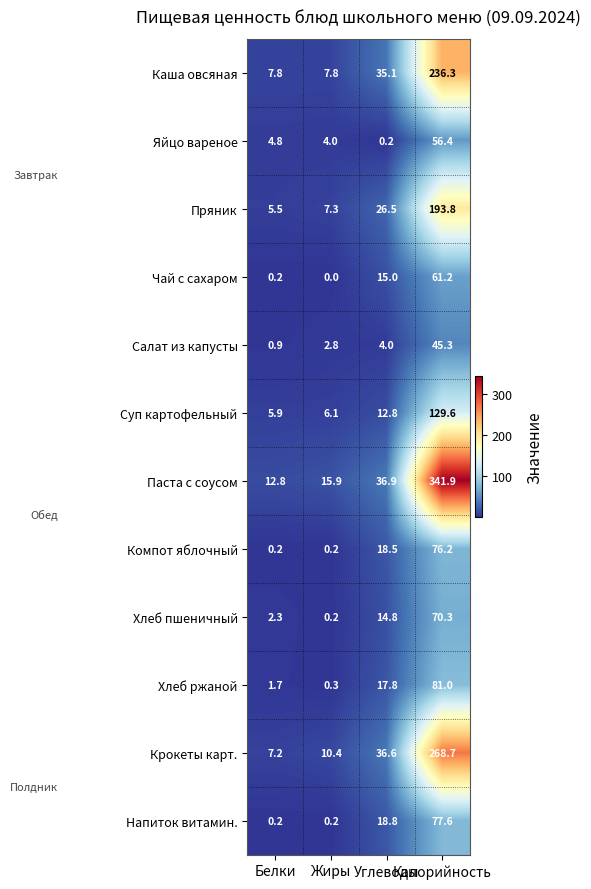

What is the difference between the maximum and minimum values in the Каша овсяная series?

228.5